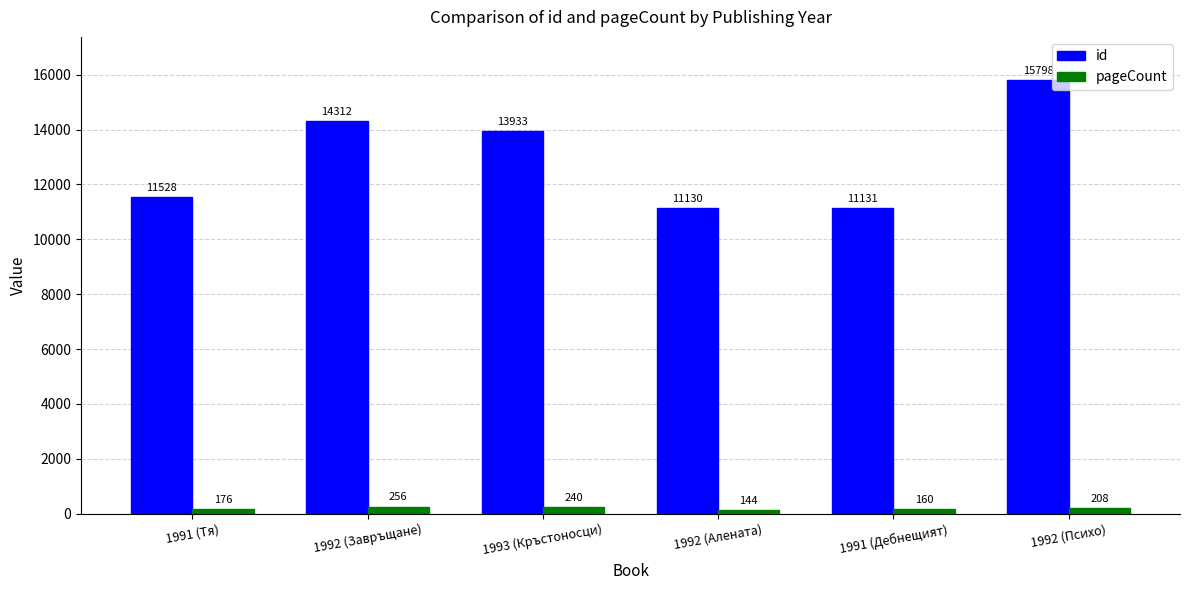

Rank the series by their average value, from highest to lowest.

id, pageCount